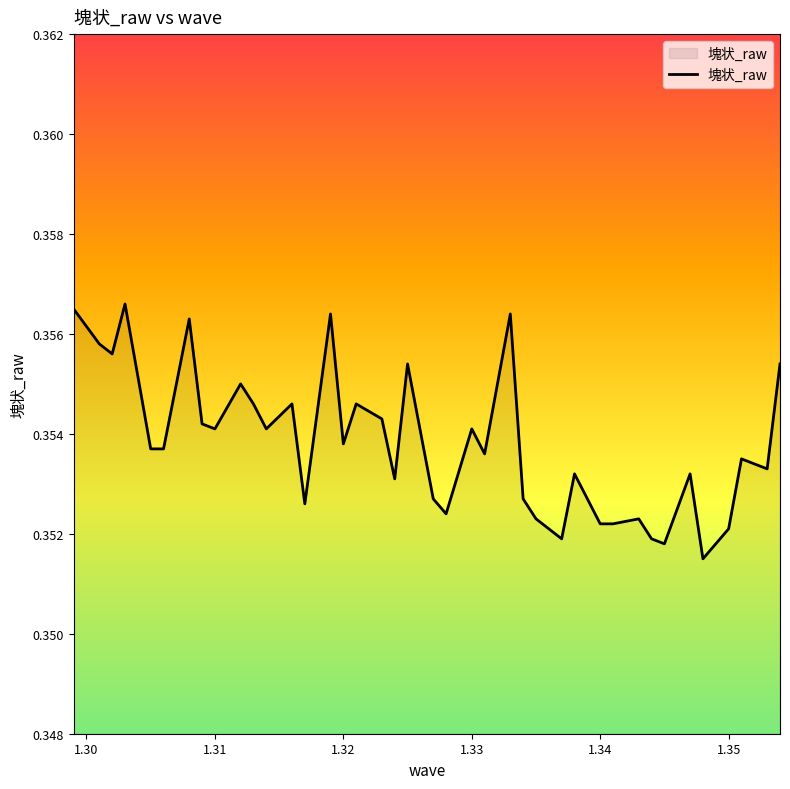

What is the sum of all values?

14.2